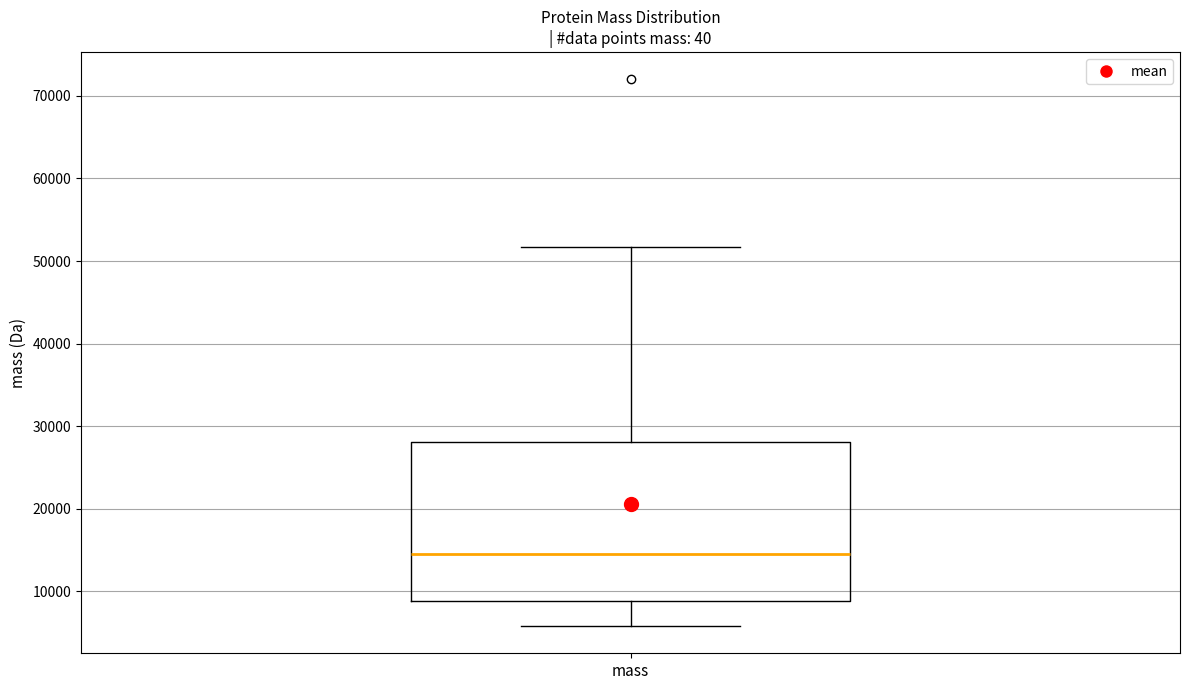

Transcribe this box plot: give where the median line is, the range the box spans, and where the two whiskers end, as read against the y-axis. The values are not printed on the chart, so give them approximately, as read against the axis.

median 15000, box 9000 to 28000, whiskers 6000 to 52000